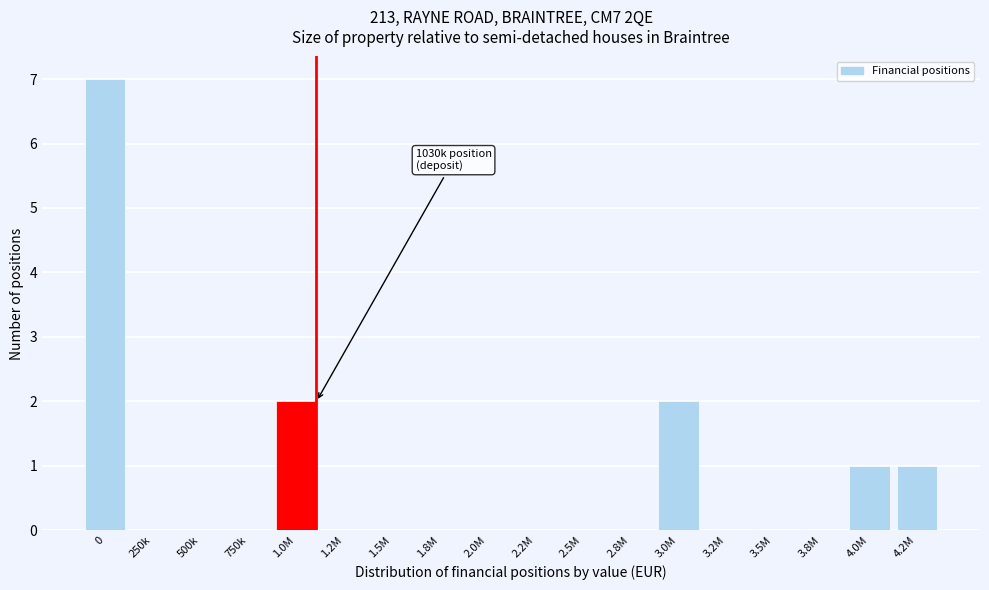

Reading right to left, list all the values displayed in this chart.

4.2M=1	4.0M=1	3.8M=0	3.5M=0	3.2M=0	3.0M=2	2.8M=0	2.5M=0	2.2M=0	2.0M=0	1.8M=0	1.5M=0	1.2M=0	1.0M=2	750k=0	500k=0	250k=0	0=7